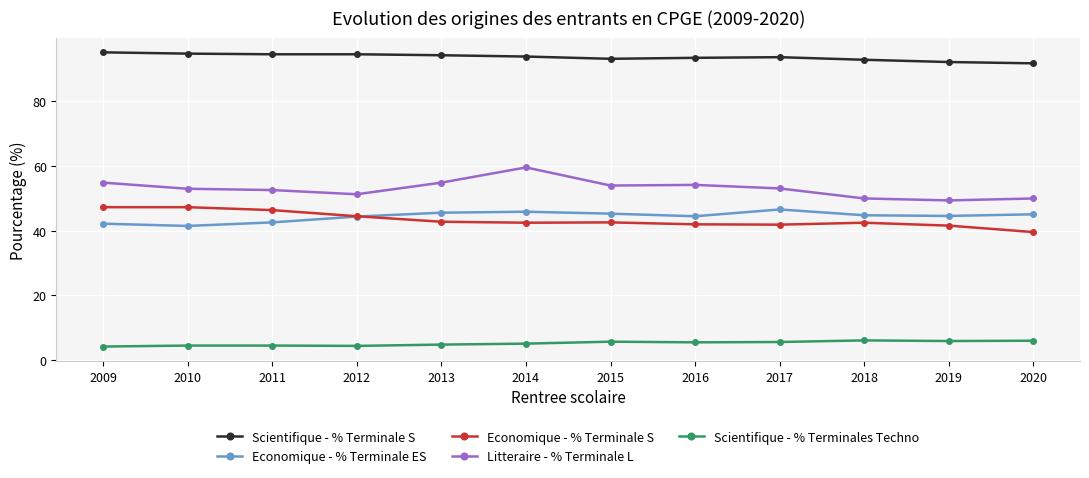

Is the value of Economique - % Terminale ES at 2010 greater than the value of Litteraire - % Terminale L at 2009?

No